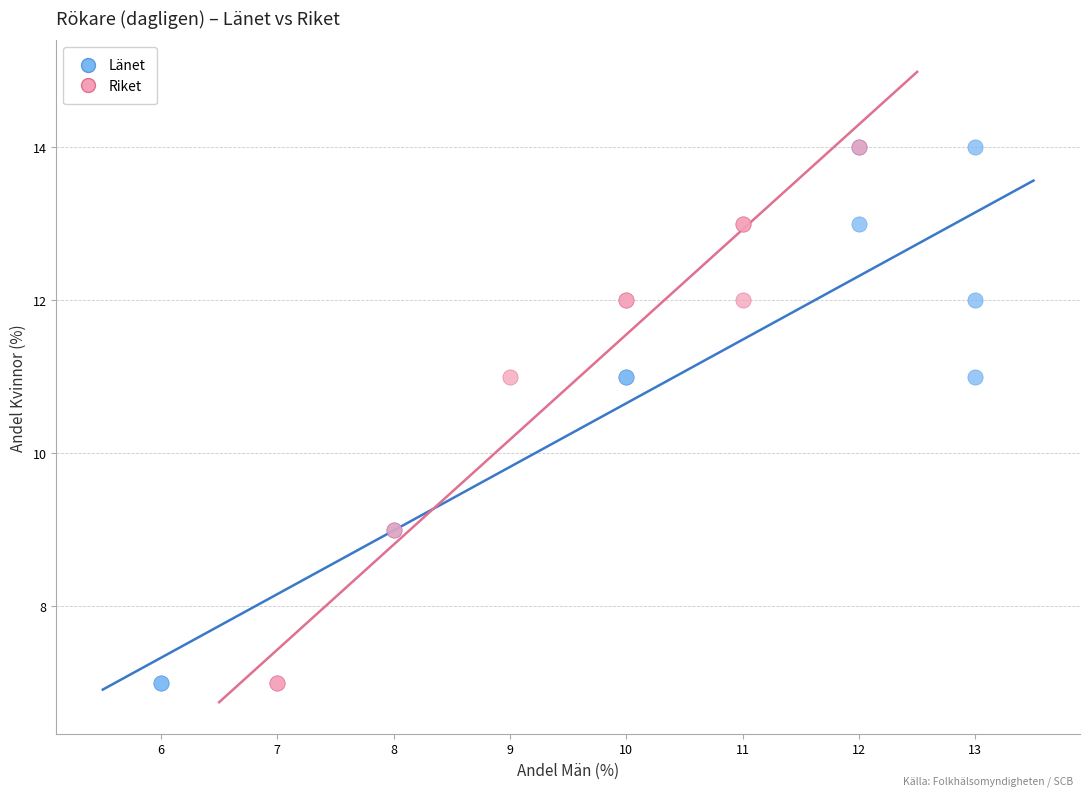

What are all the series names shown in the legend?

Länet, Riket